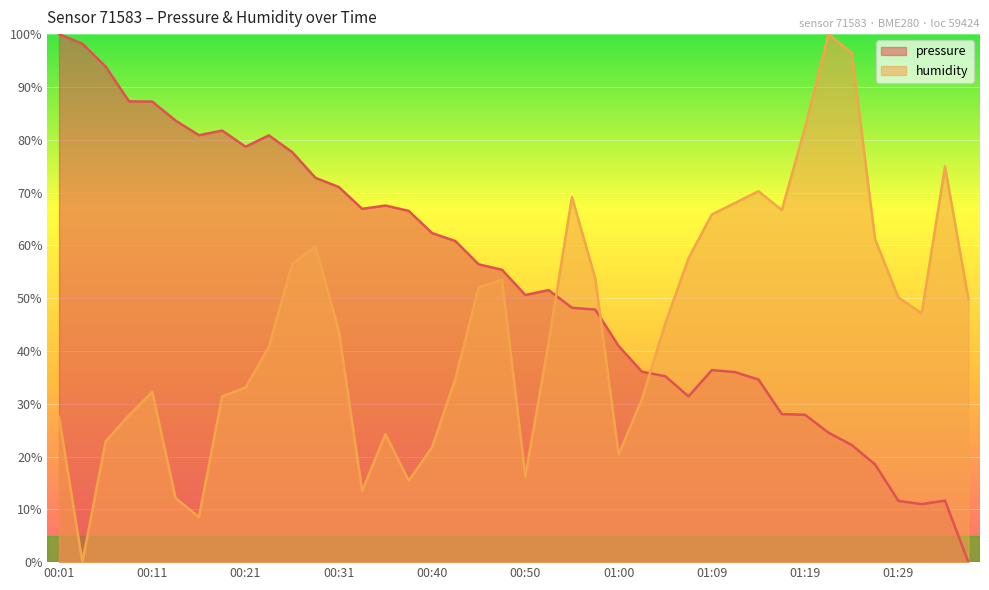

What is the label of the 2nd point from the left?

00:04